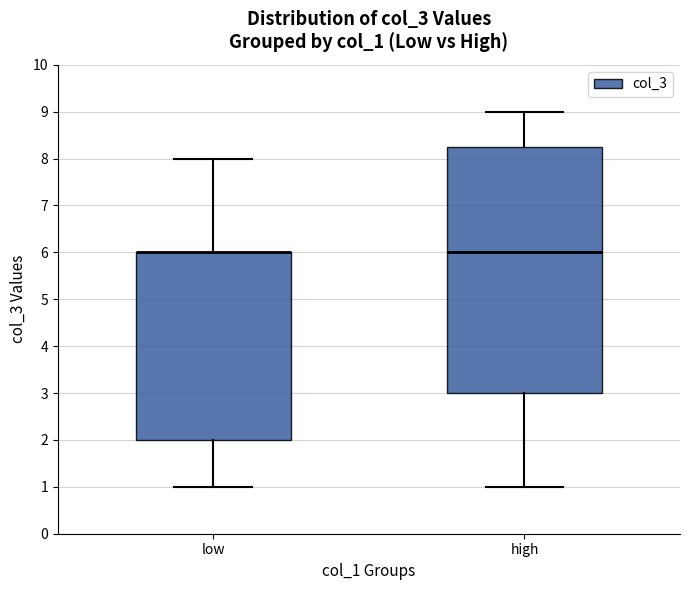

Comparing the boxes themselves (not the whiskers), which one is the tallest?

high